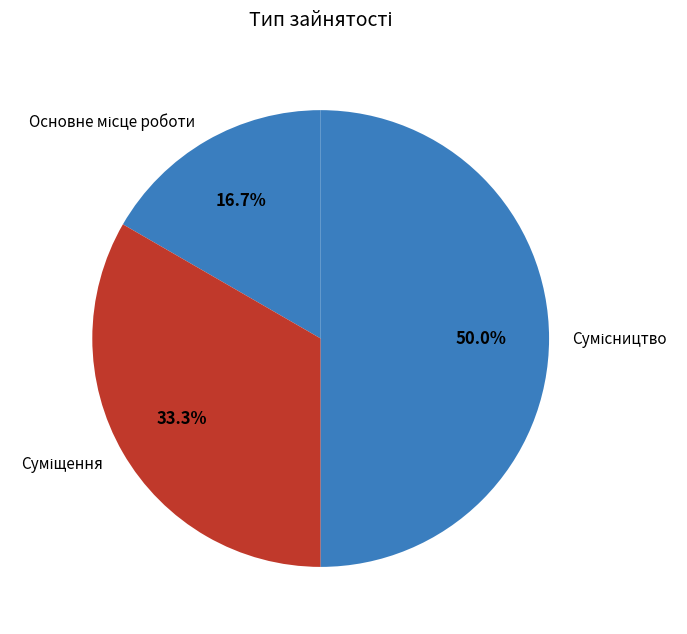

The Сумісництво slice represents 57% of the pie. True or false?

False